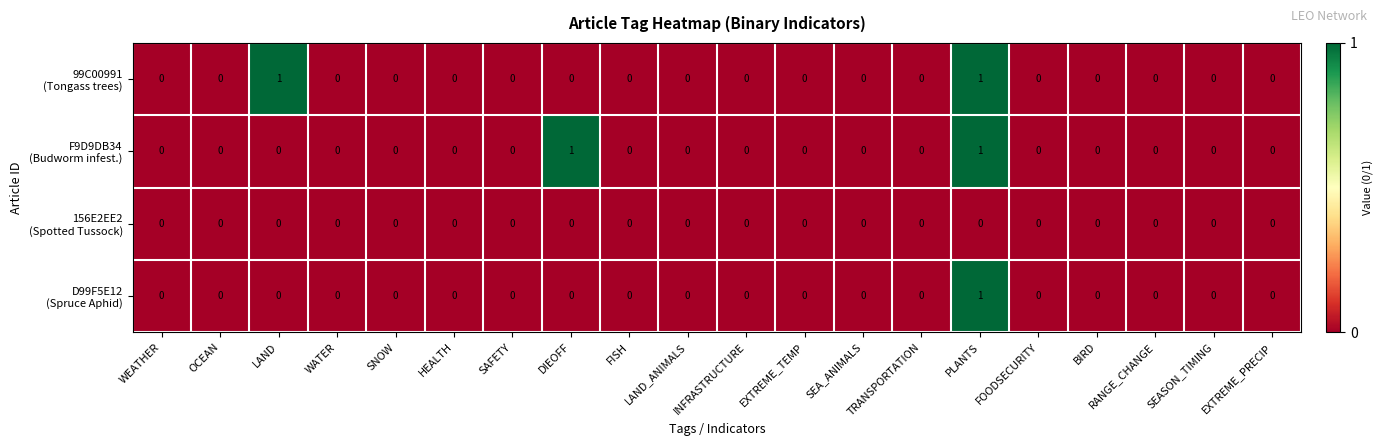

At which category is the sum across all series the highest?

PLANTS